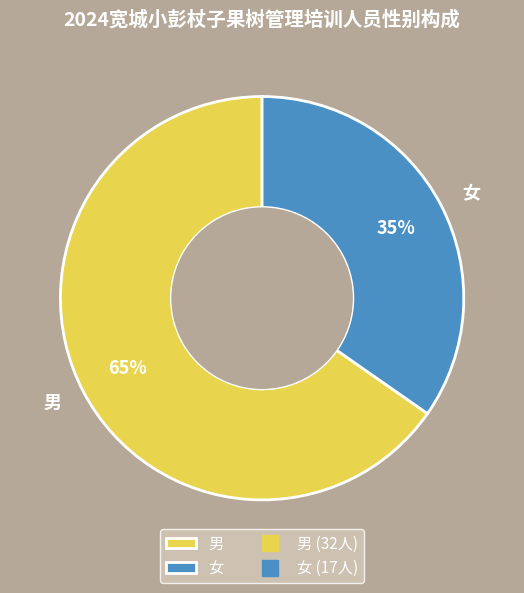

What is the largest slice in the pie chart?

男